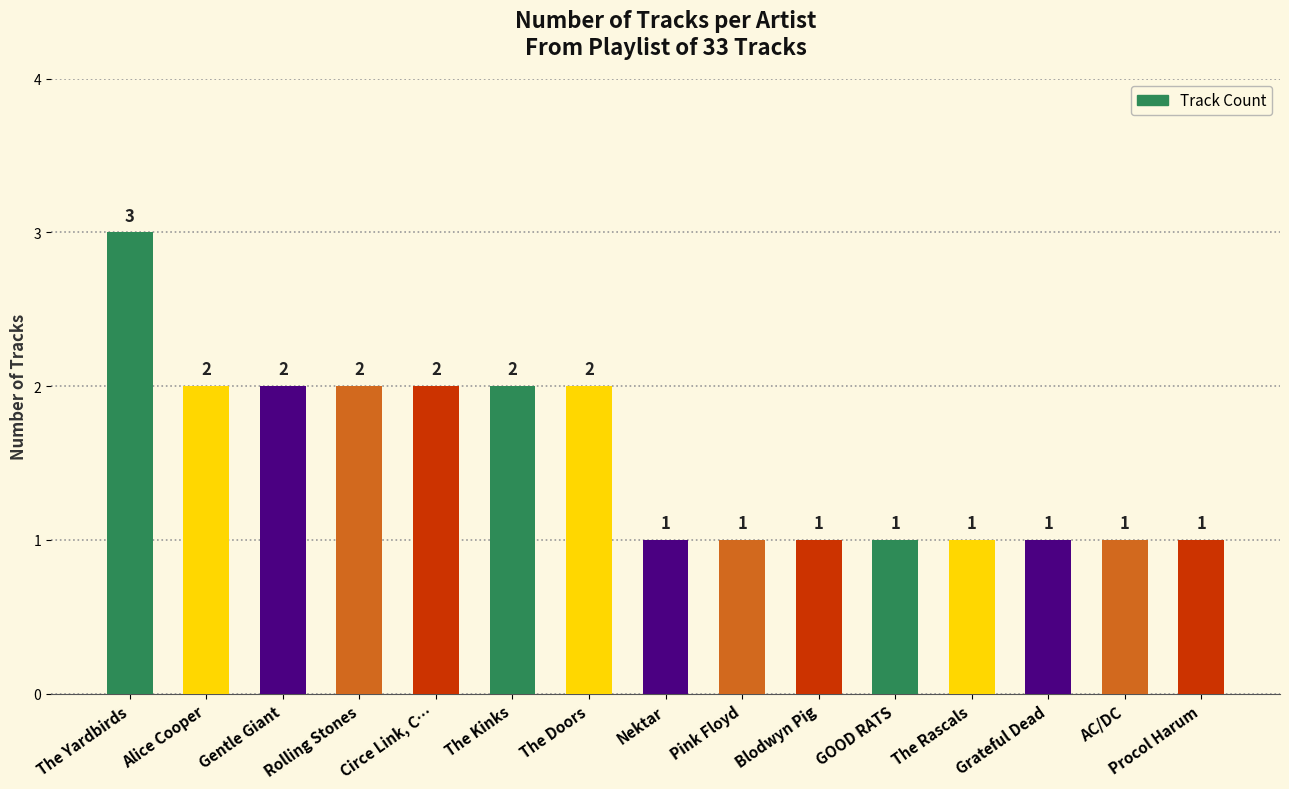

Count the values in the range 1 to 2.

14